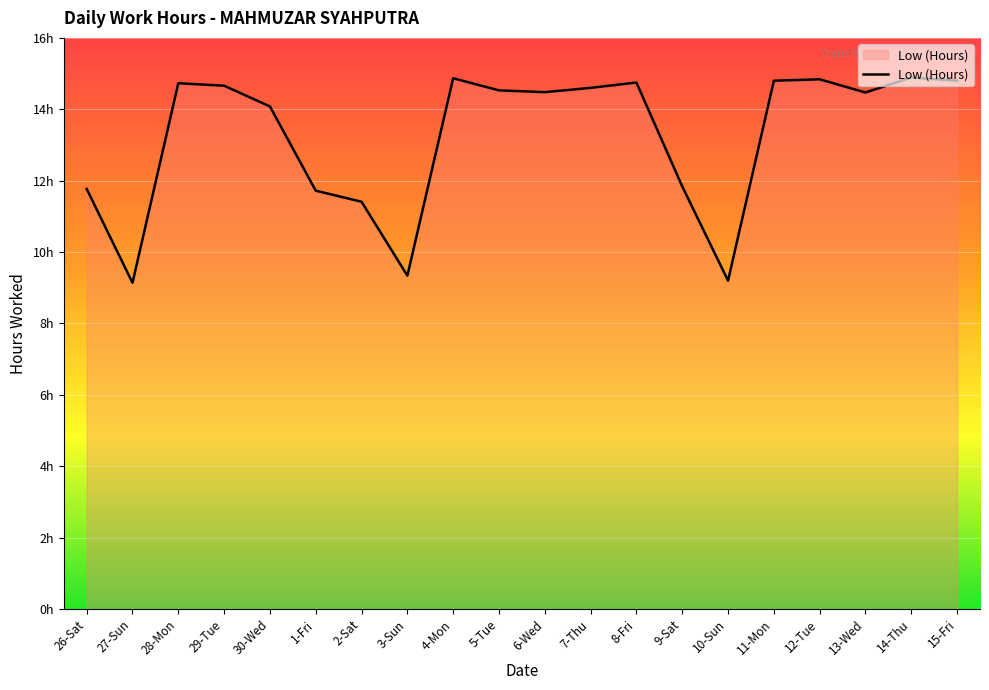

What is the ratio of the value at 29-Tue to the value at 1-Fri?

1.3